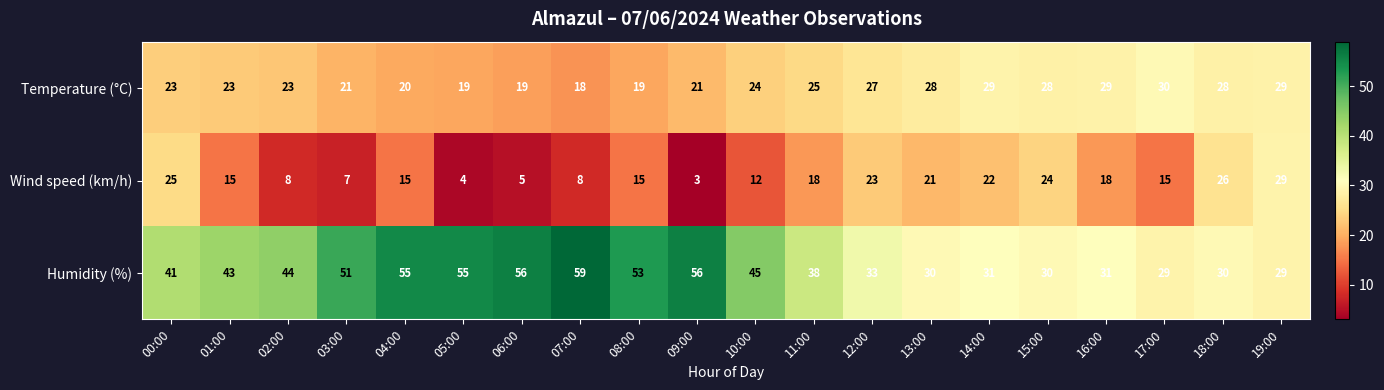

What is the difference between the maximum and minimum values in the Humidity (%) series?

30